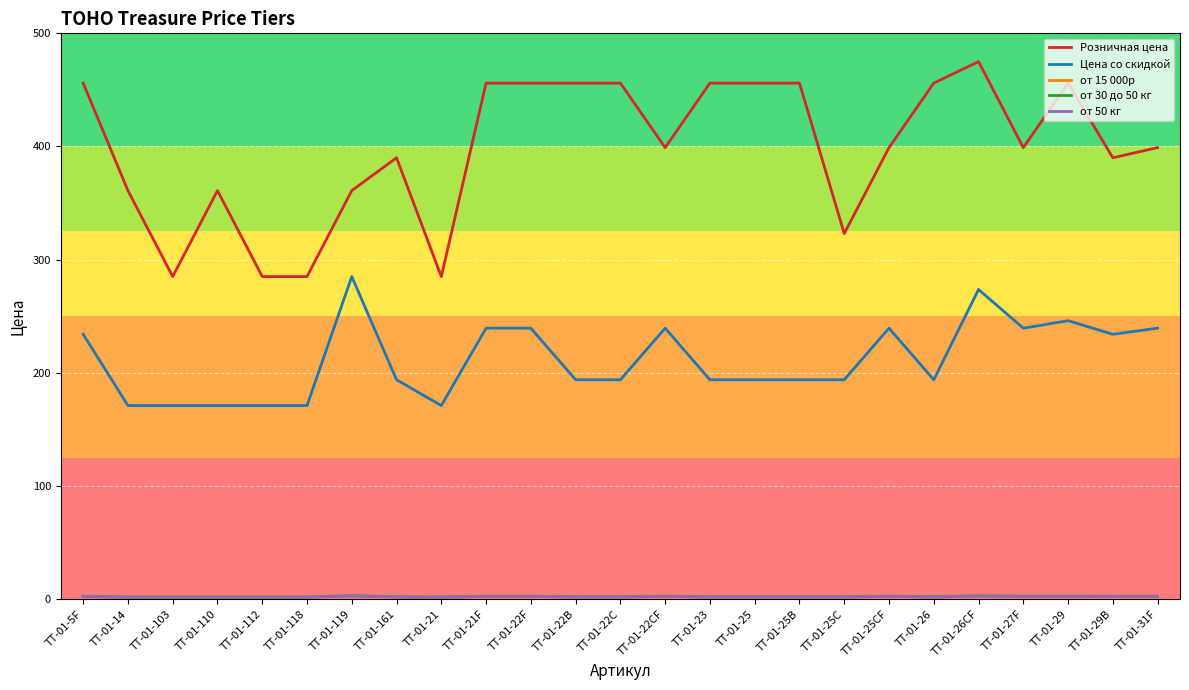

Which series changed the most between TT-01-14 and TT-01-21?

Розничная цена